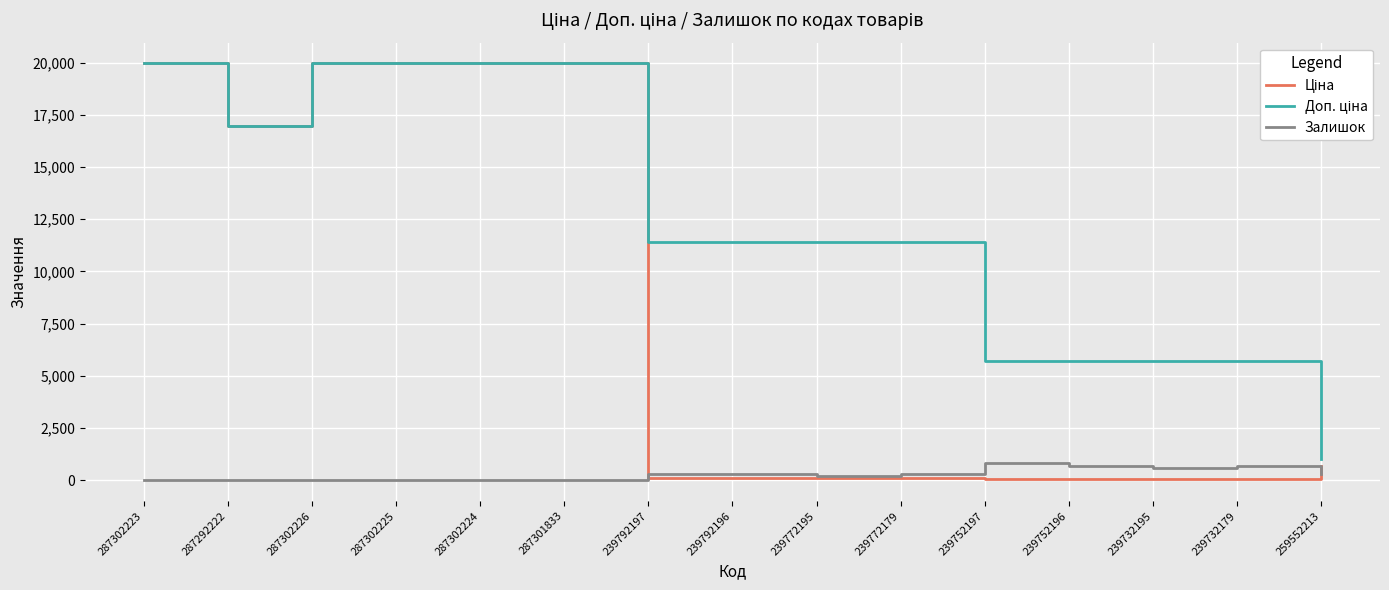

What is the greatest value displayed?

19964.2